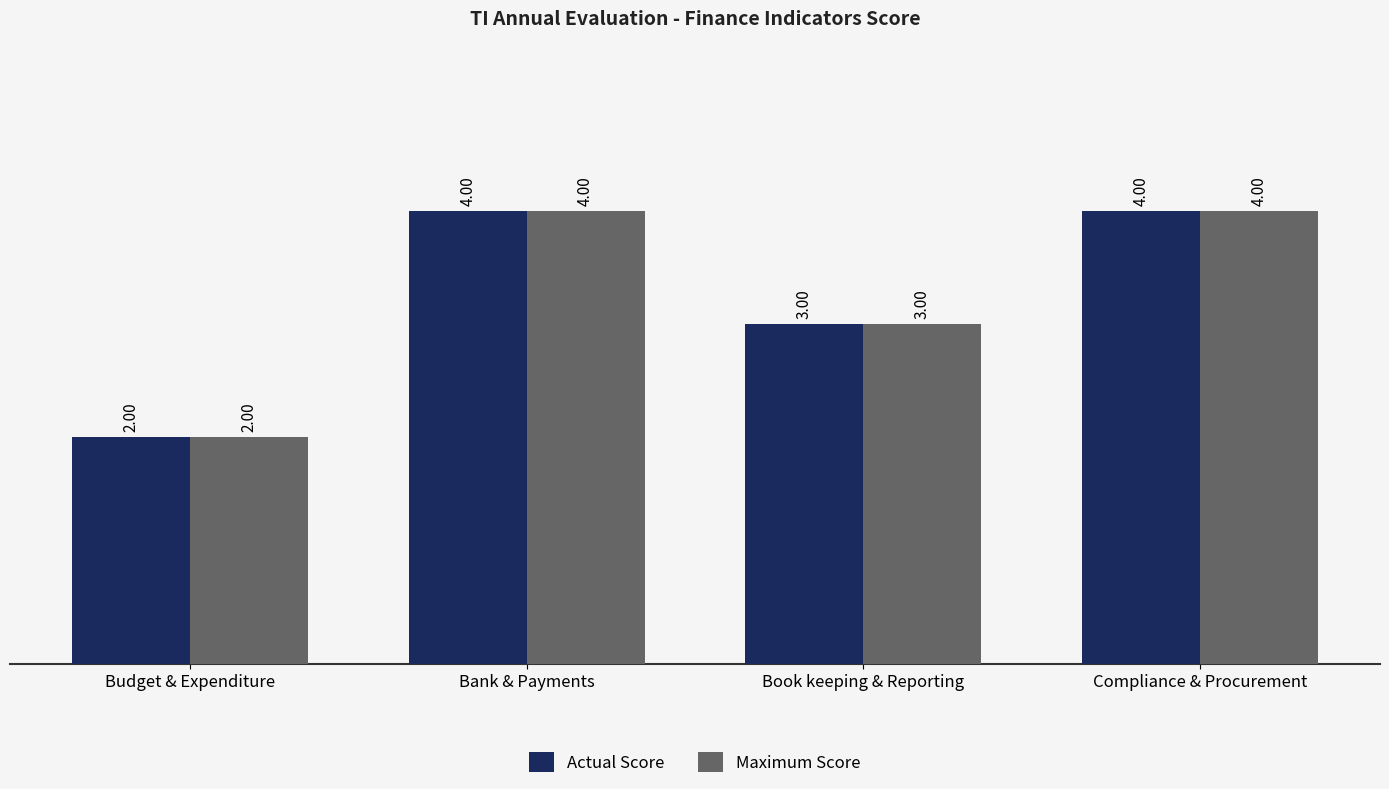

What is the difference between the maximum and minimum values in the Actual Score series?

2